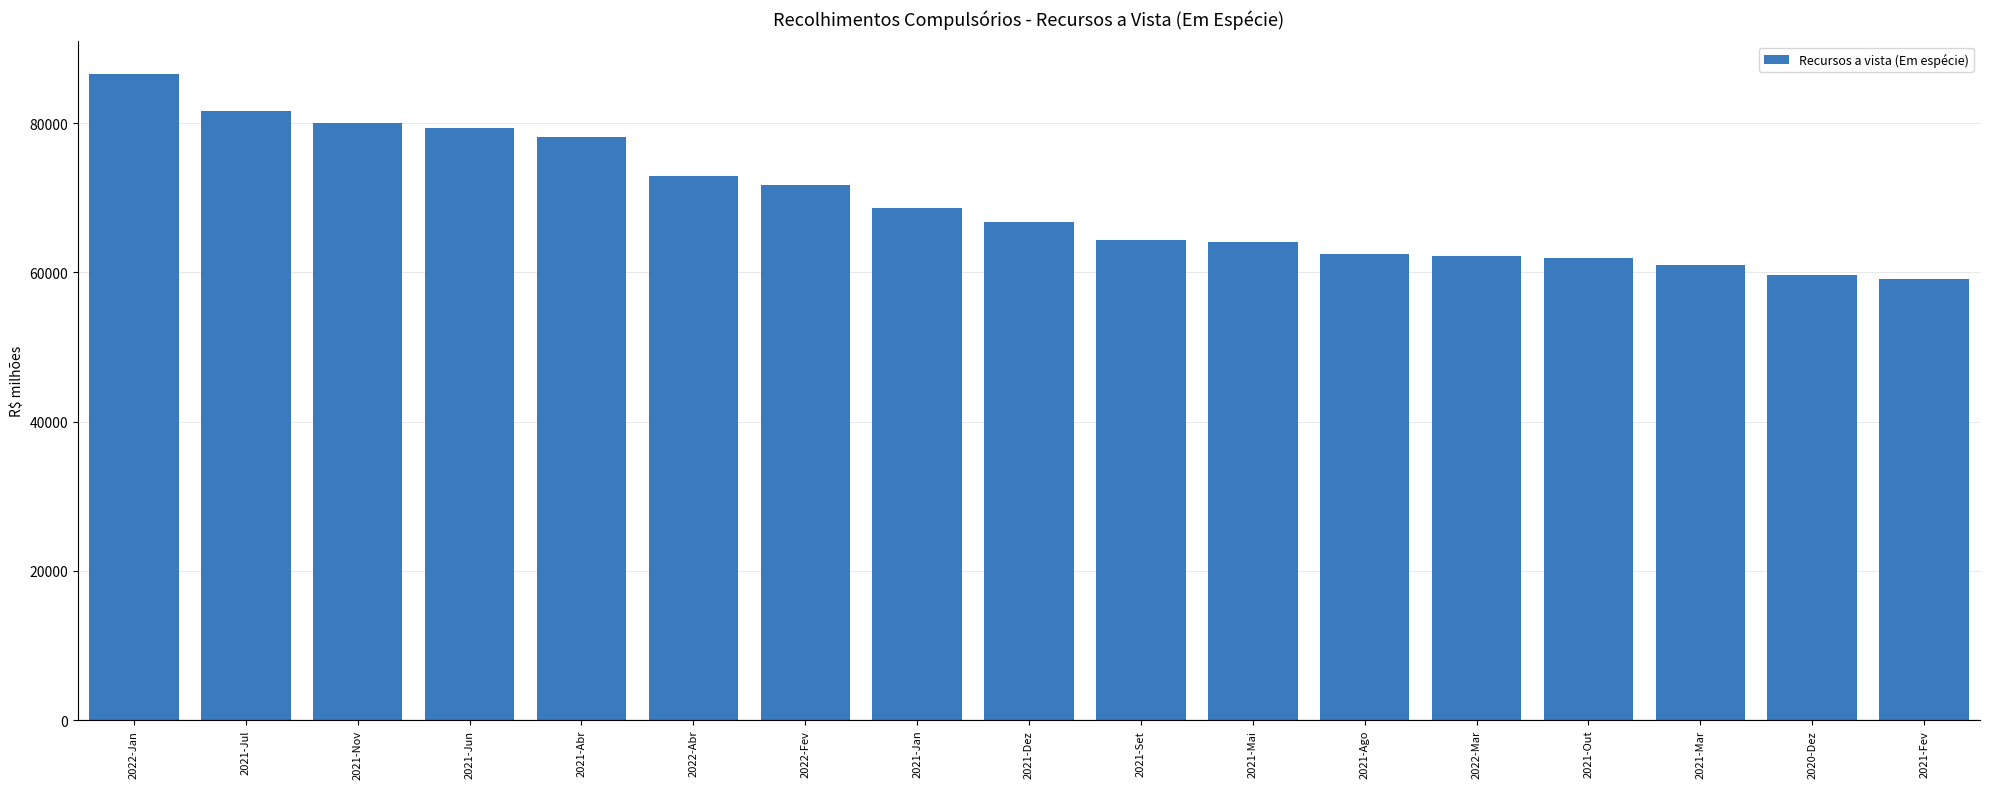

What is the difference between the second highest and minimum values?

22534.4